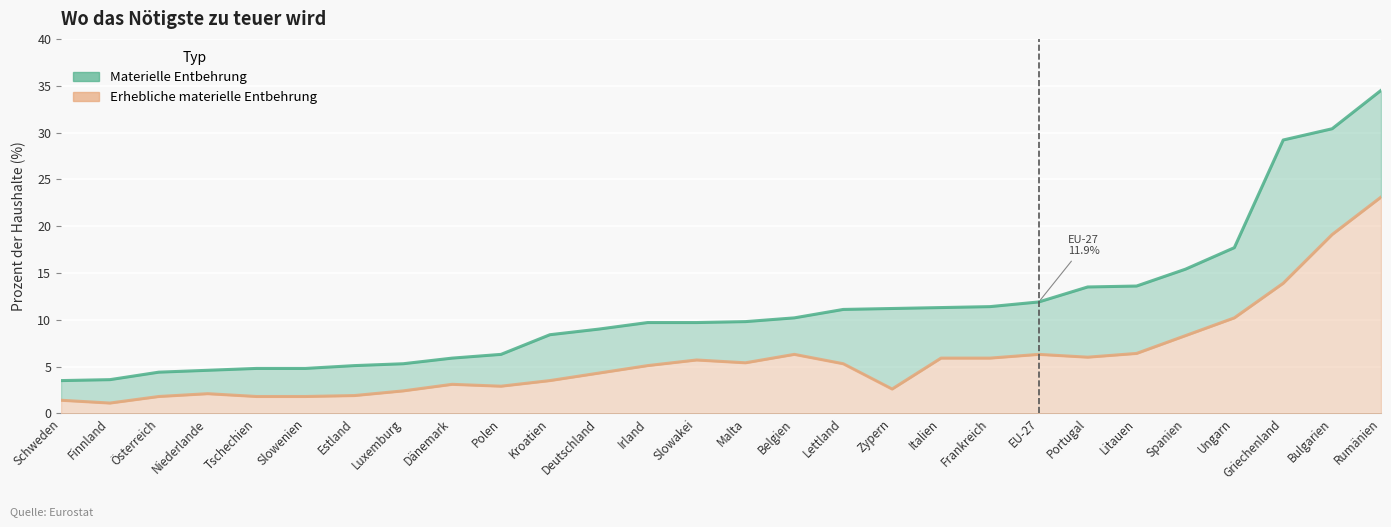

What is the spread (max minus min) of values at Dänemark?

2.8